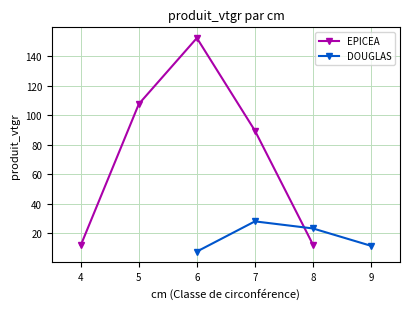

True or false: DOUGLAS has more than 1 points higher than both neighbors.

False